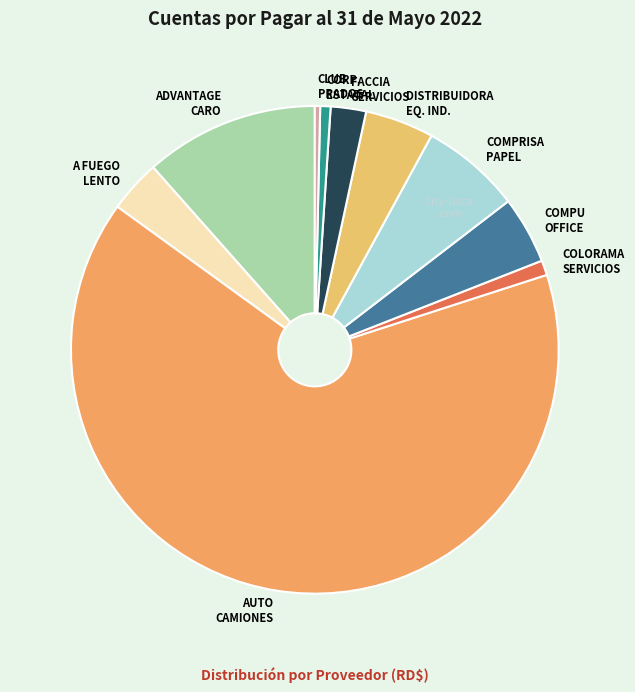

The ADVANTAGE CARO slice represents 12% of the pie. True or false?

True